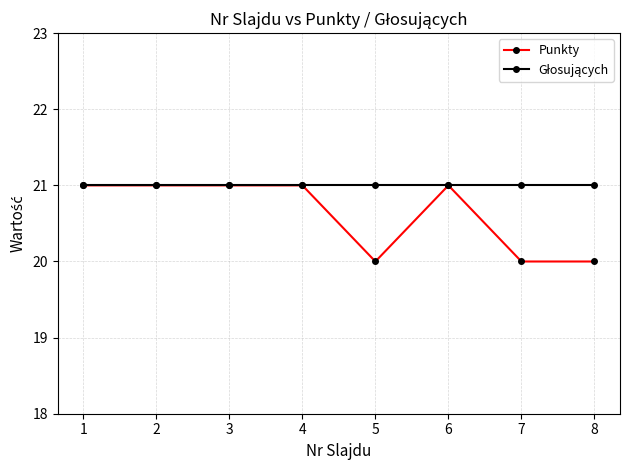

Does the chart display data point markers on the line(s)?

Yes